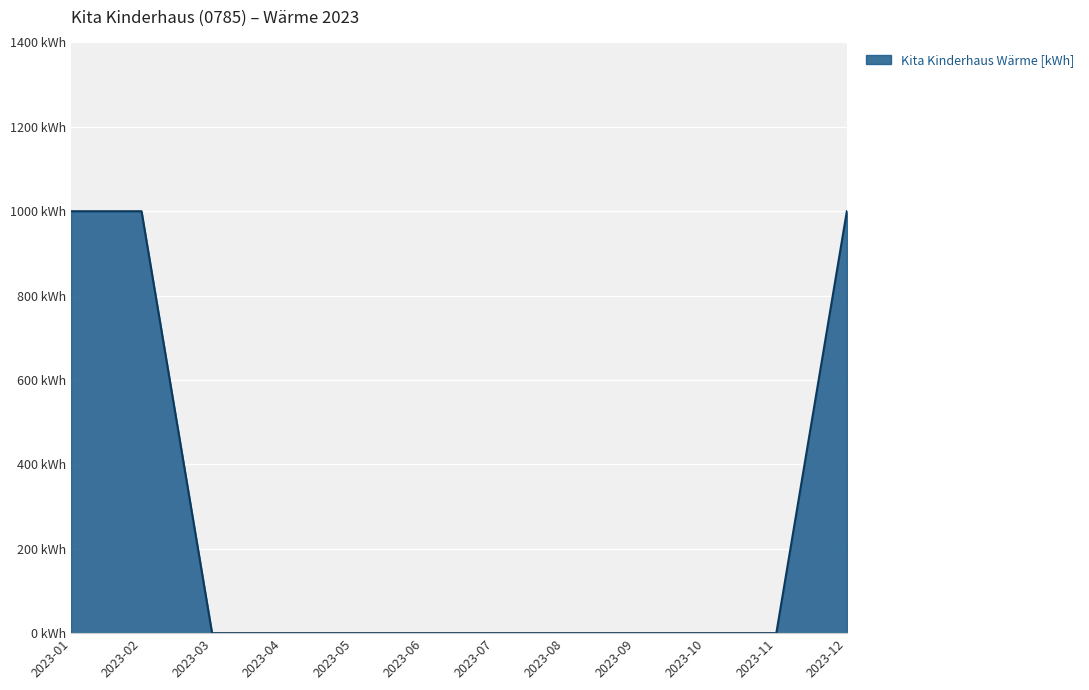

At which label is the value closest to 500?

2023-01